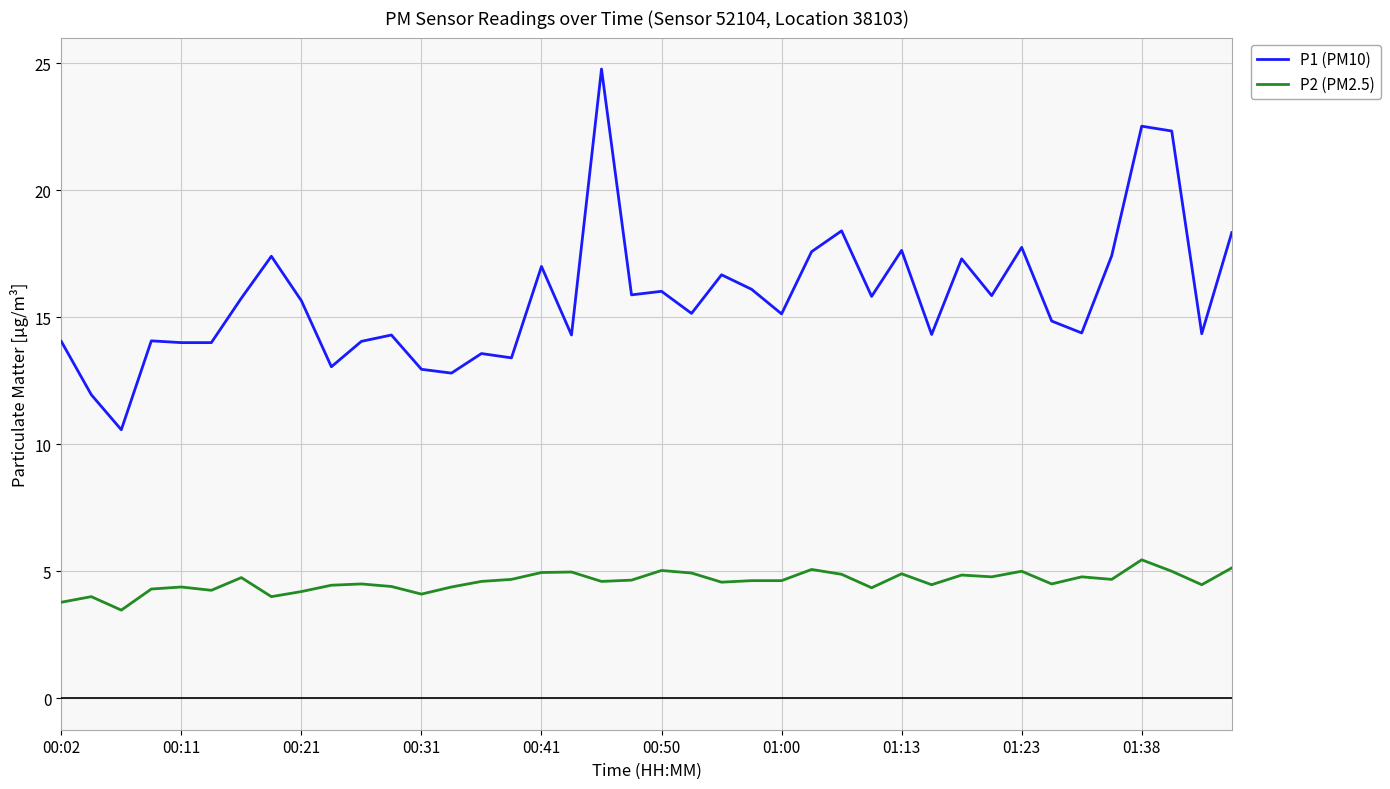

Which series has the largest range (max minus min)?

P1 (PM10)